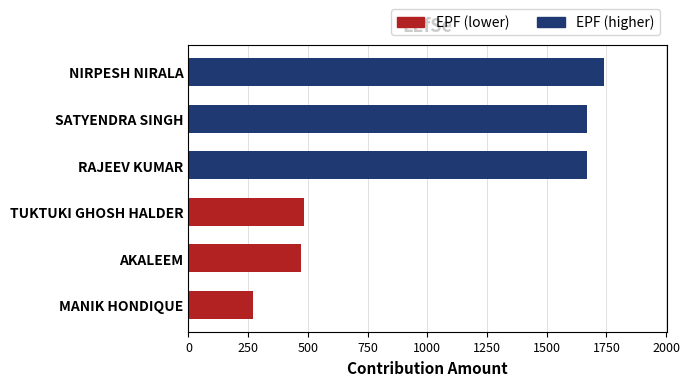

What value does the data have at TUKTUKI GHOSH HALDER?

484